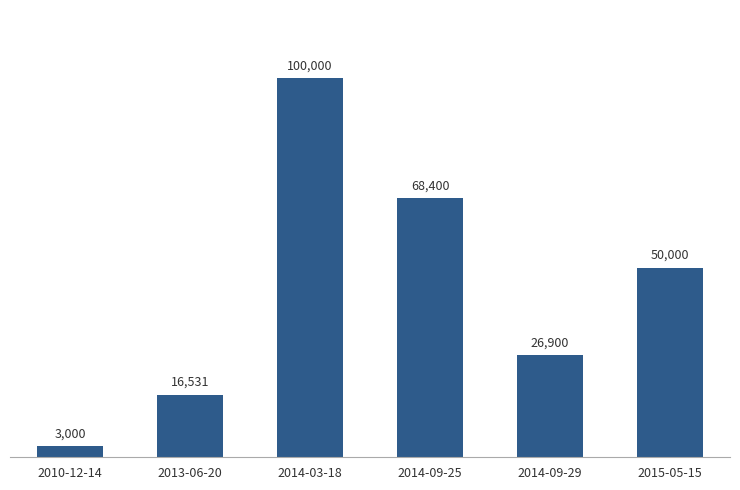

Which has a higher value, 2014-09-29 or 2013-06-20?

2014-09-29